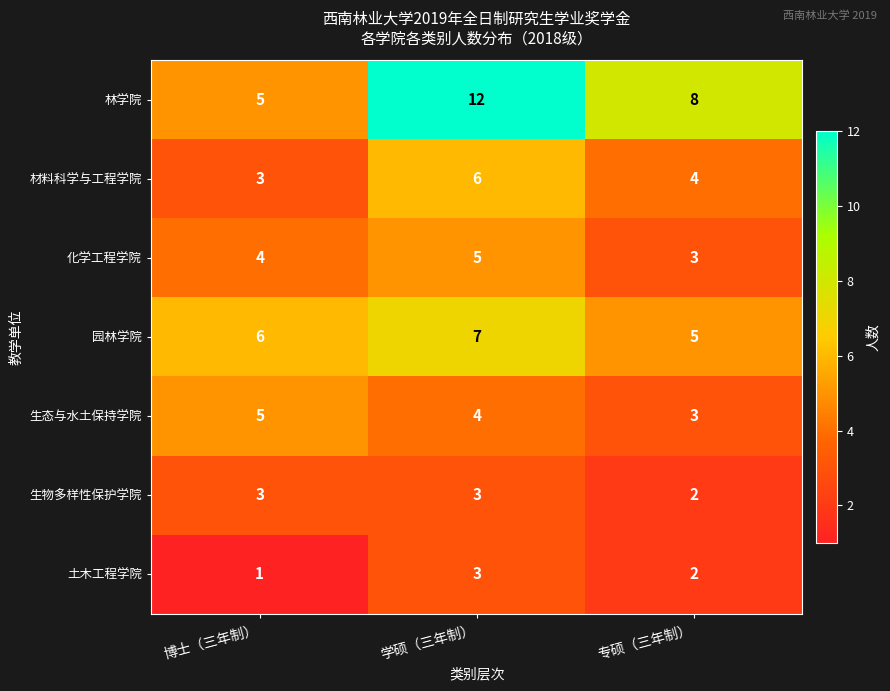

At how many categories does at least one series exceed 5?

3